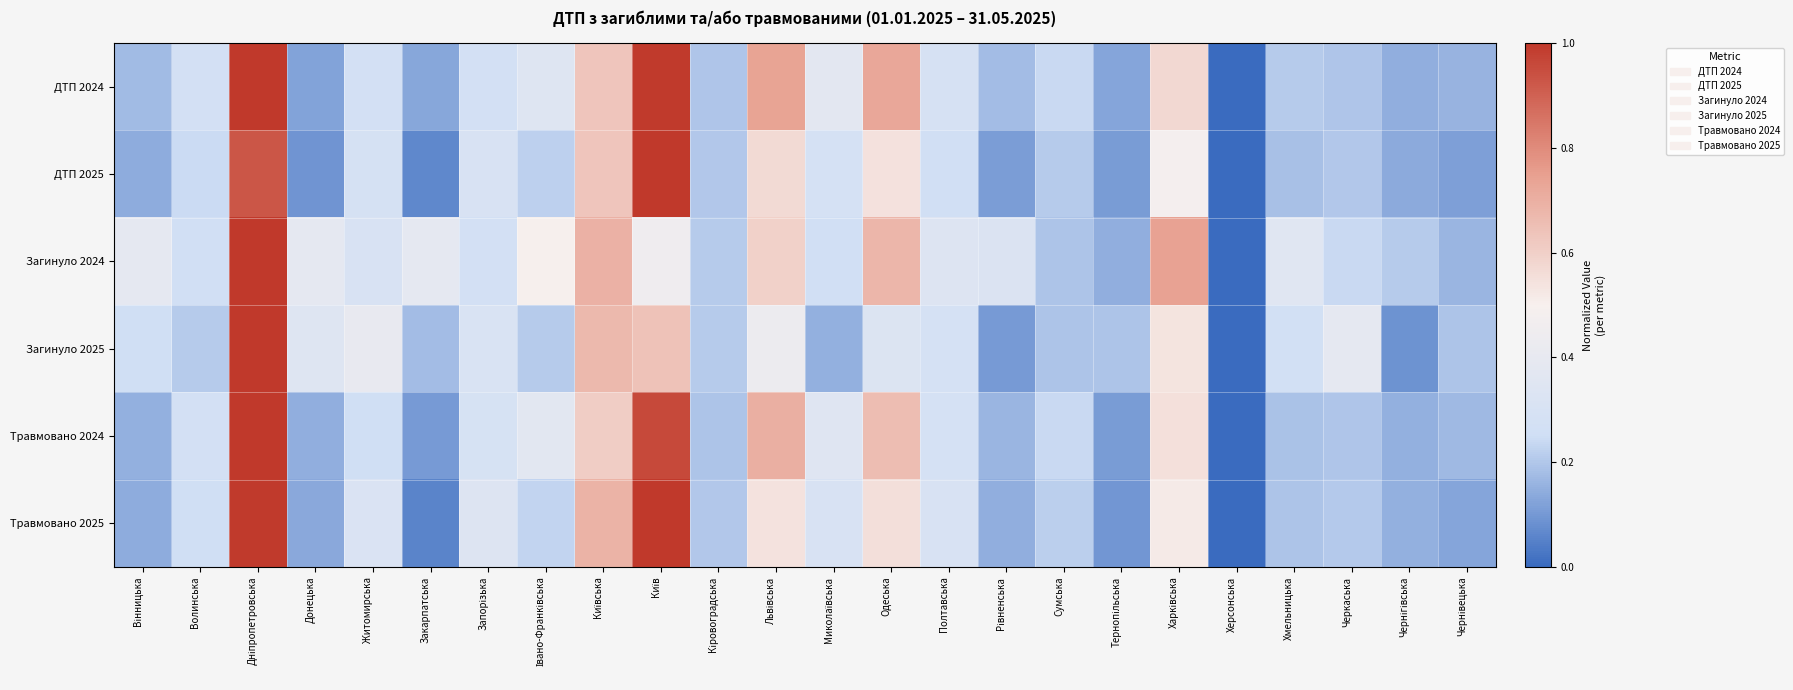

Between Київська and Харківська, which series saw the biggest shift?

Травмовано 2025